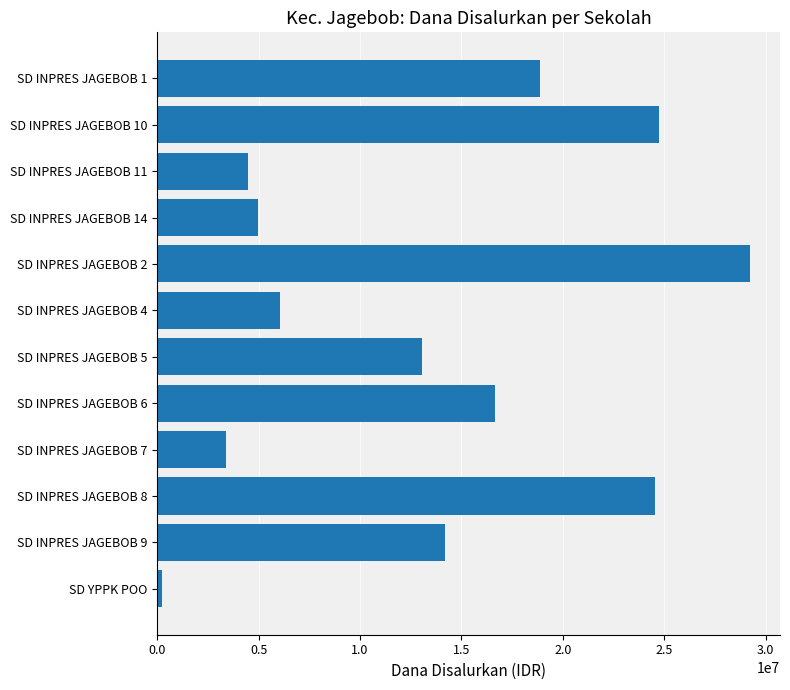

What is the difference between the second highest and minimum values?

24525000